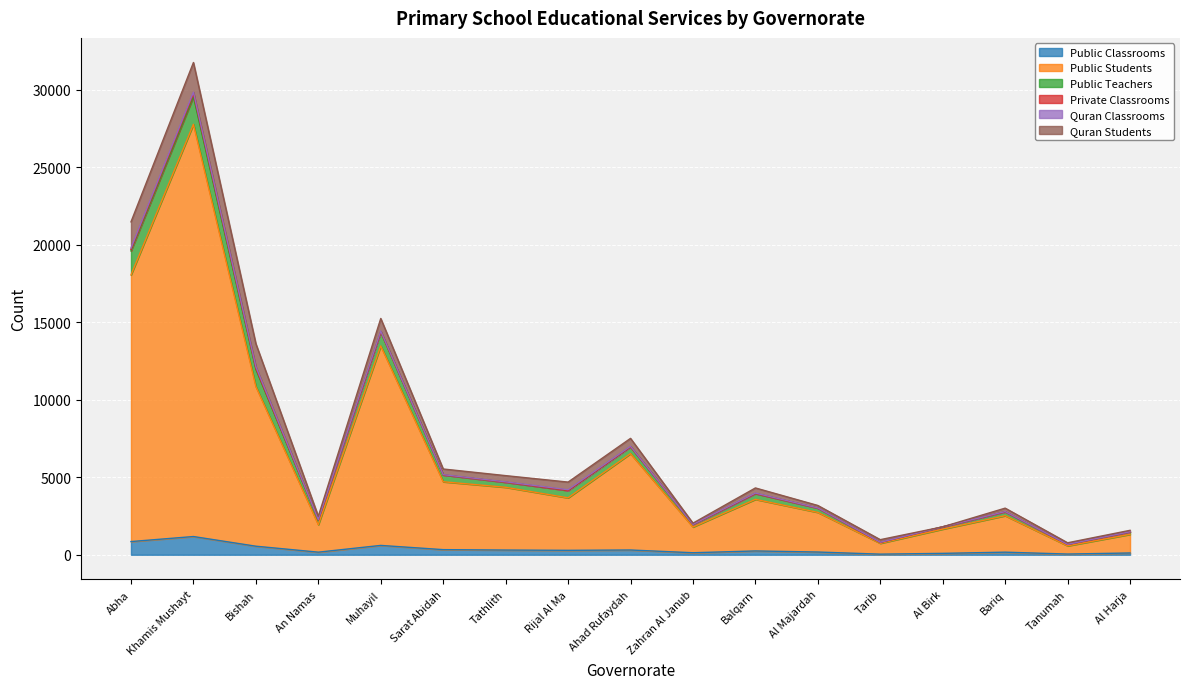

What is the approximate value of Public Teachers at Tathlith, to the nearest 100?

300